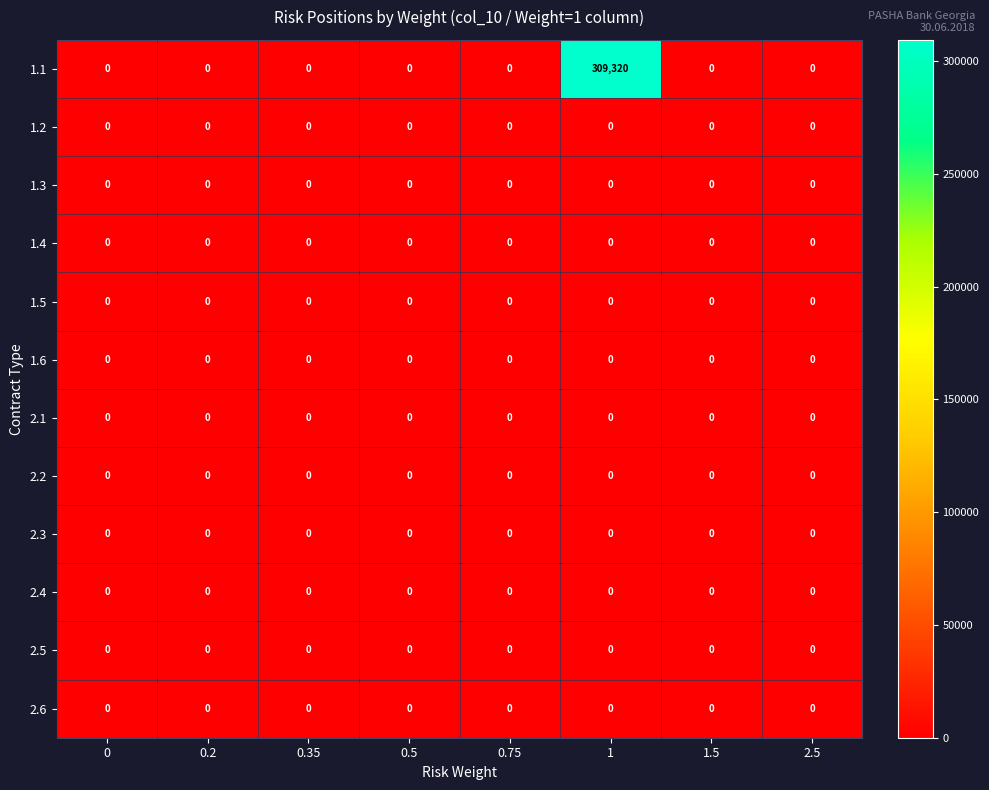

How many categories are shown in the chart?

8